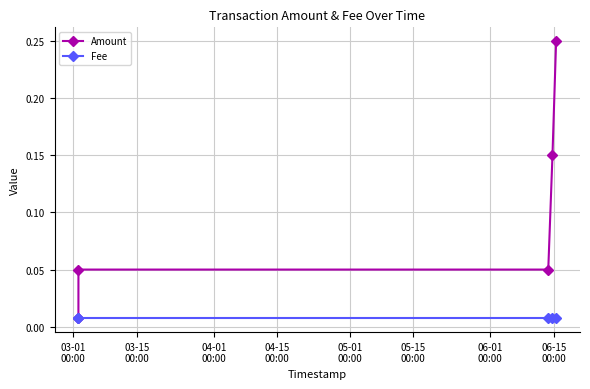

At how many categories does at least one series exceed 0?

5